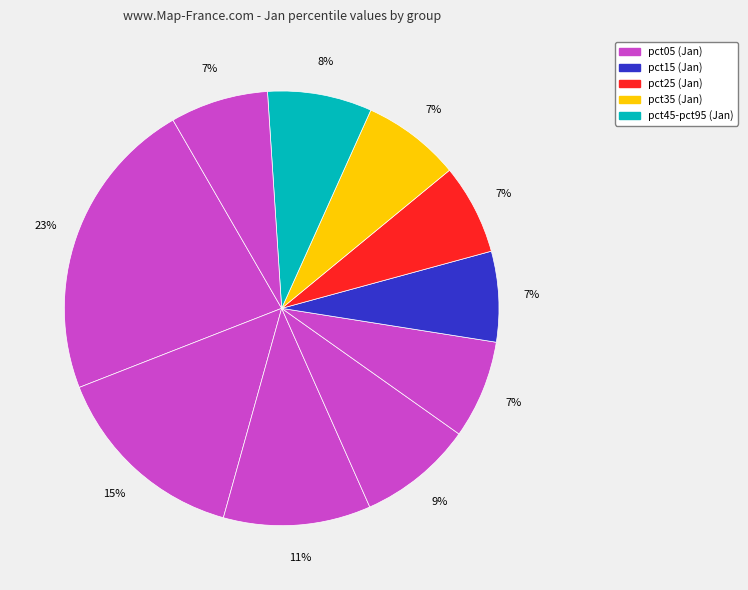

How many segments does this pie chart have?

10